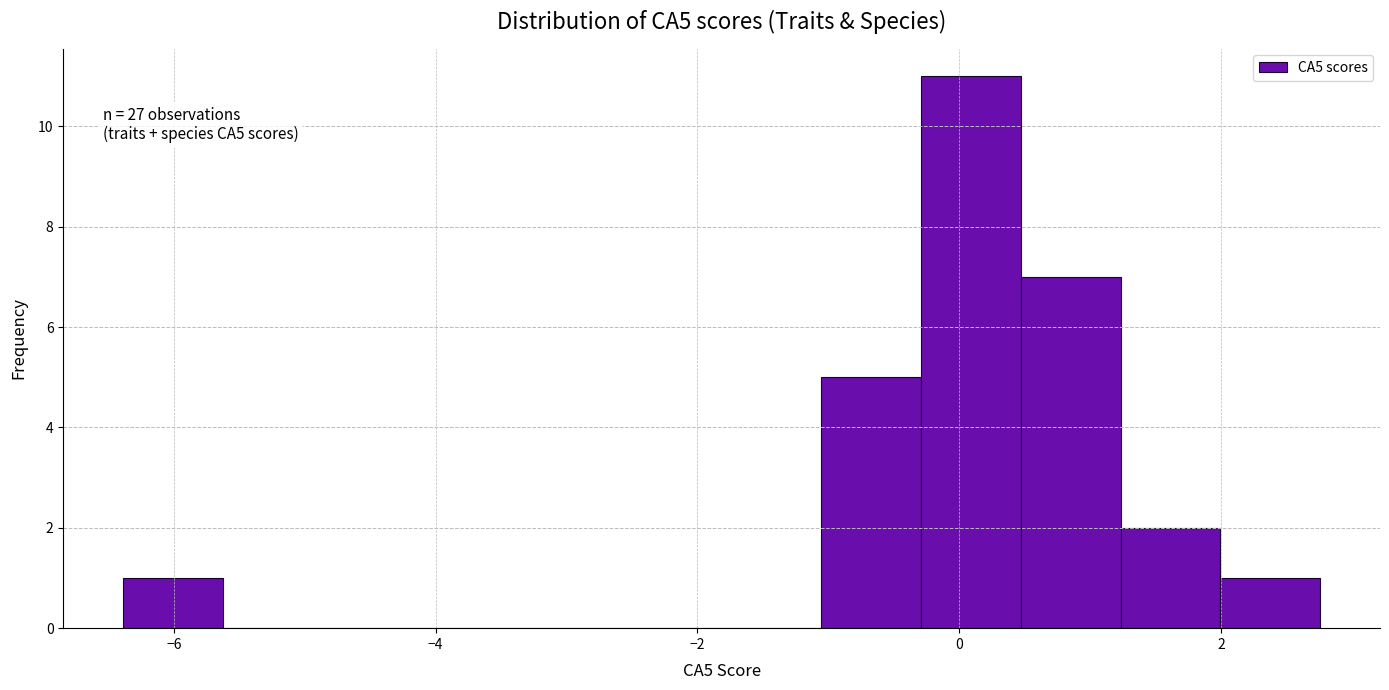

Read against the x-axis, roughly where is the centre of the tallest bar?

0.0